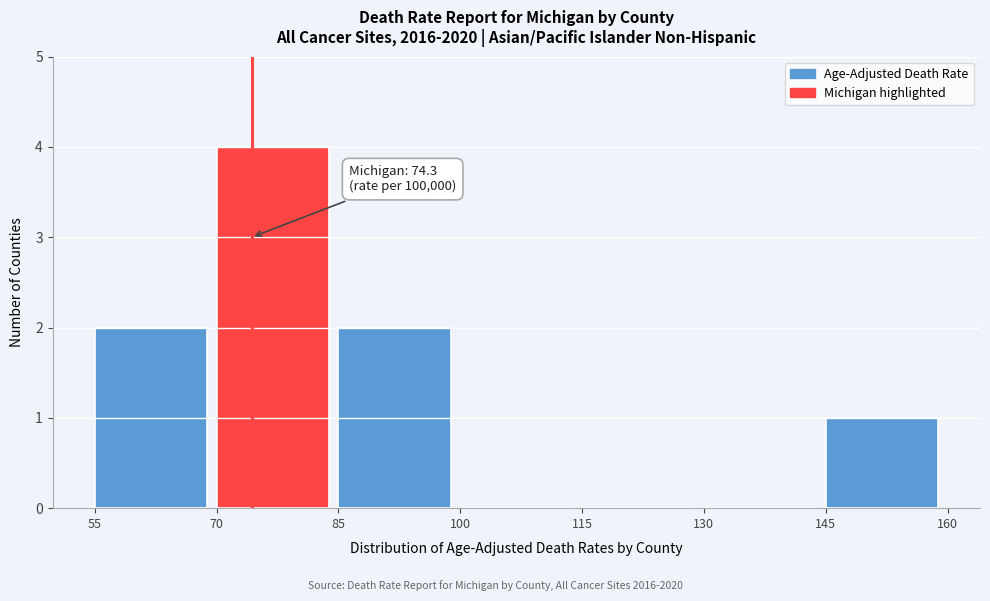

Over which range of the x-axis is the bar tallest?

70 to 85